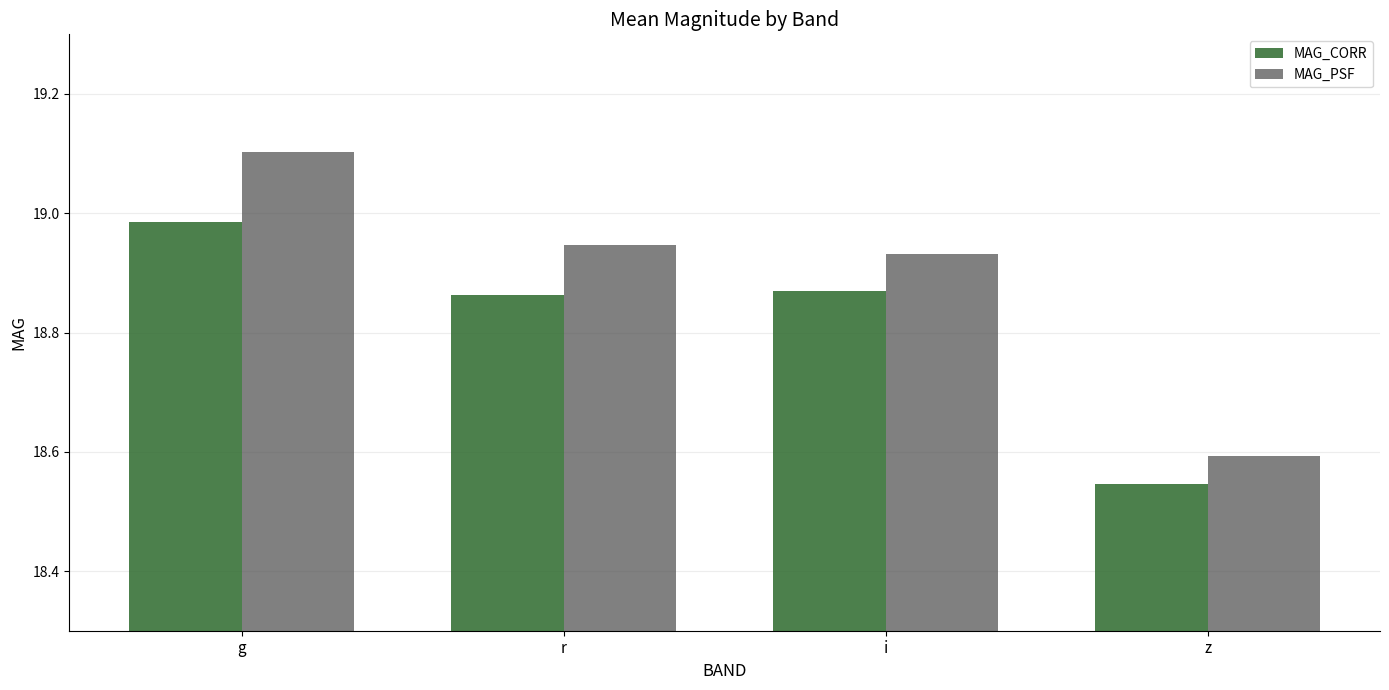

Which series has the largest range (max minus min)?

MAG_PSF